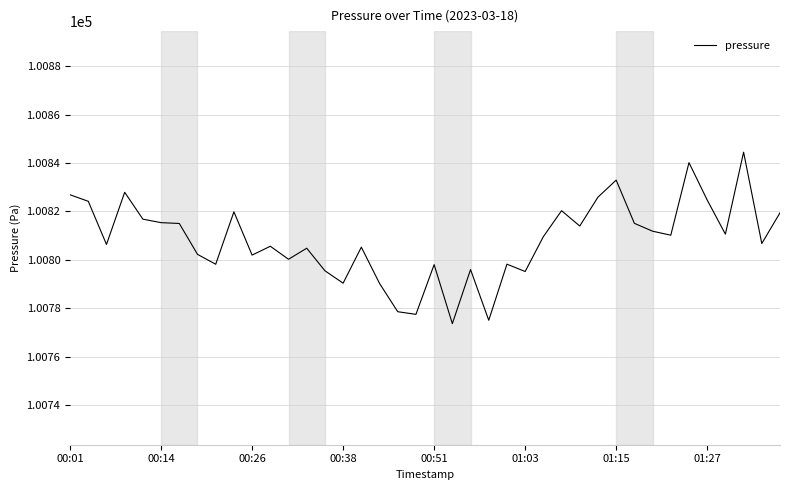

What is the smallest value displayed?

100773.6